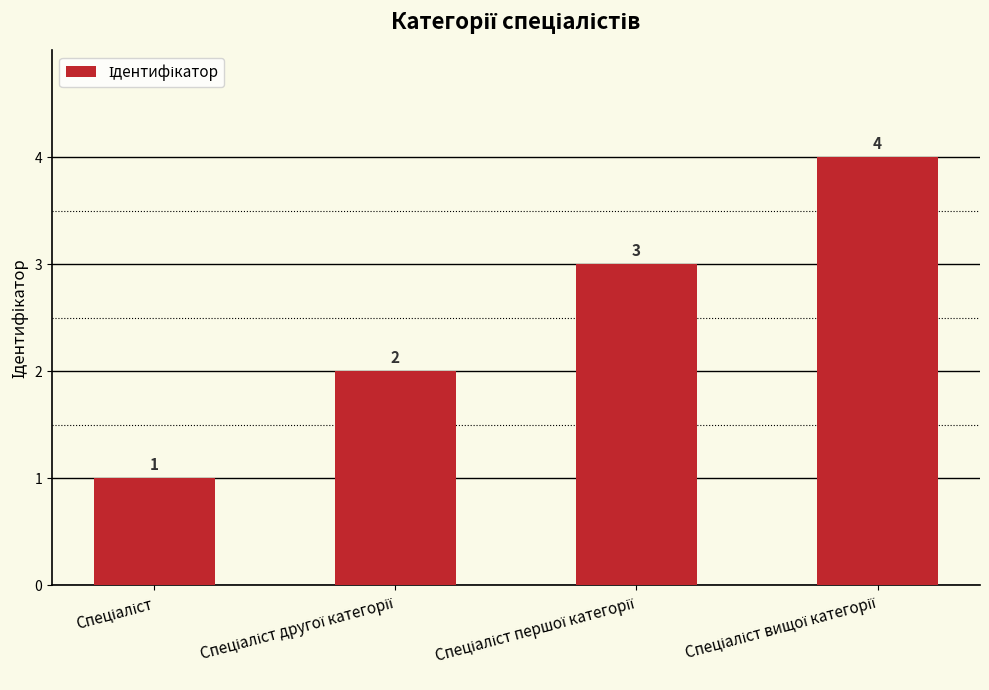

What is the value of the 4th bar from the left?

4